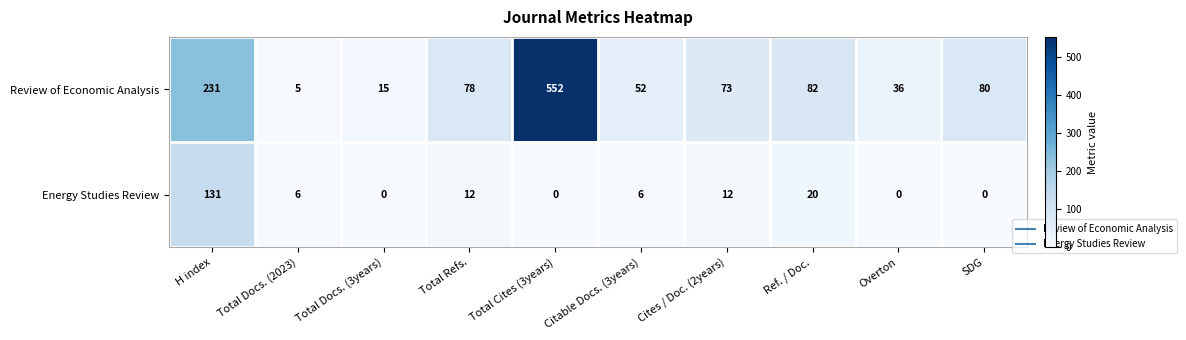

At which category is the sum across all series the highest?

Total Cites (3years)